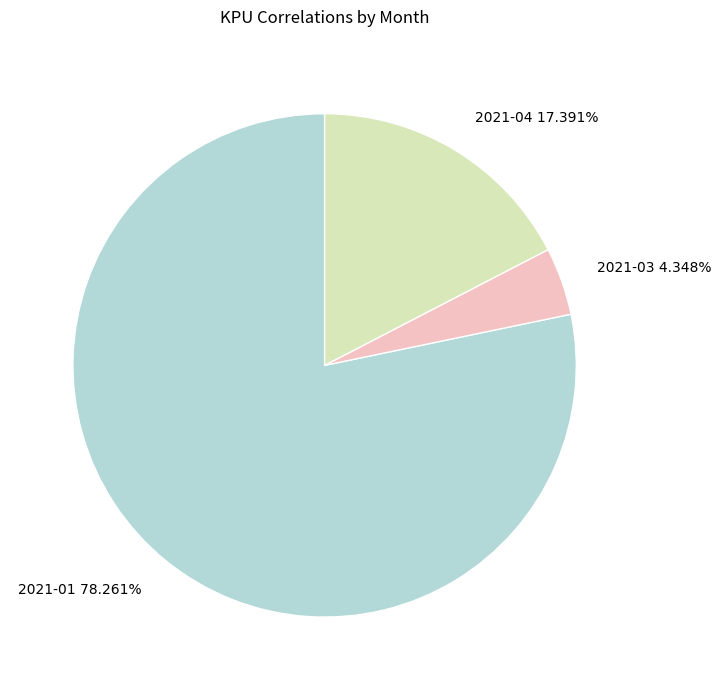

What percentage is the 2021-04 slice, to the nearest percent?

17%